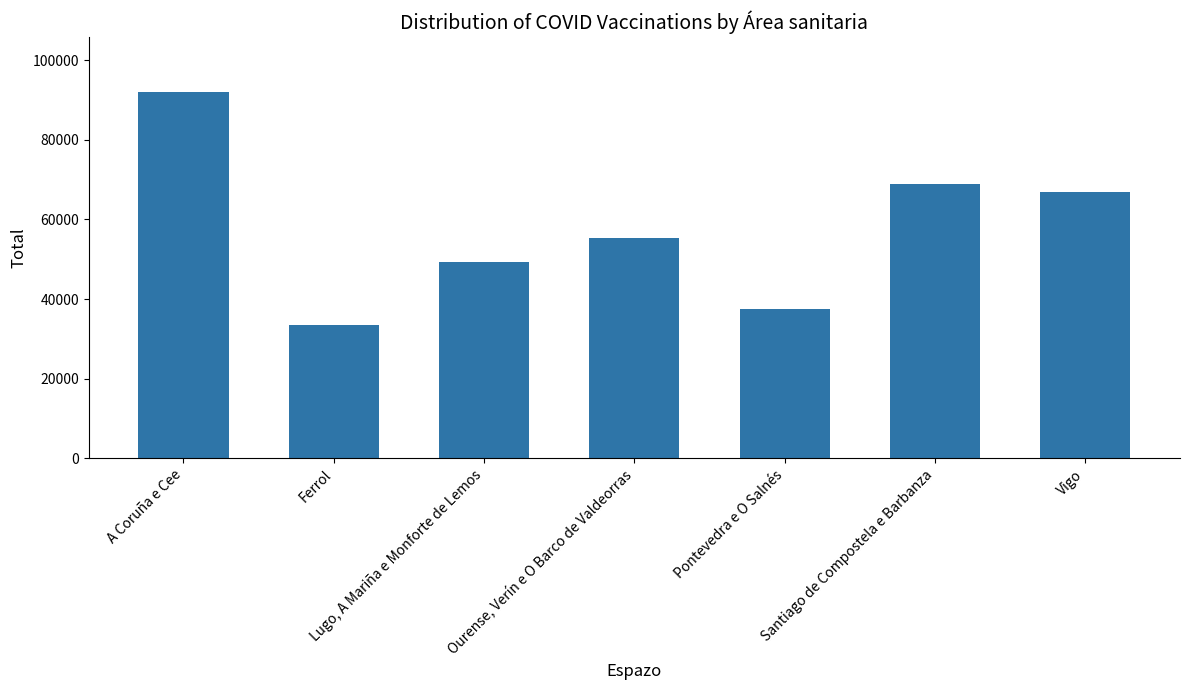

The chart shows a value of 51505 at A Coruña e Cee. True or false?

False